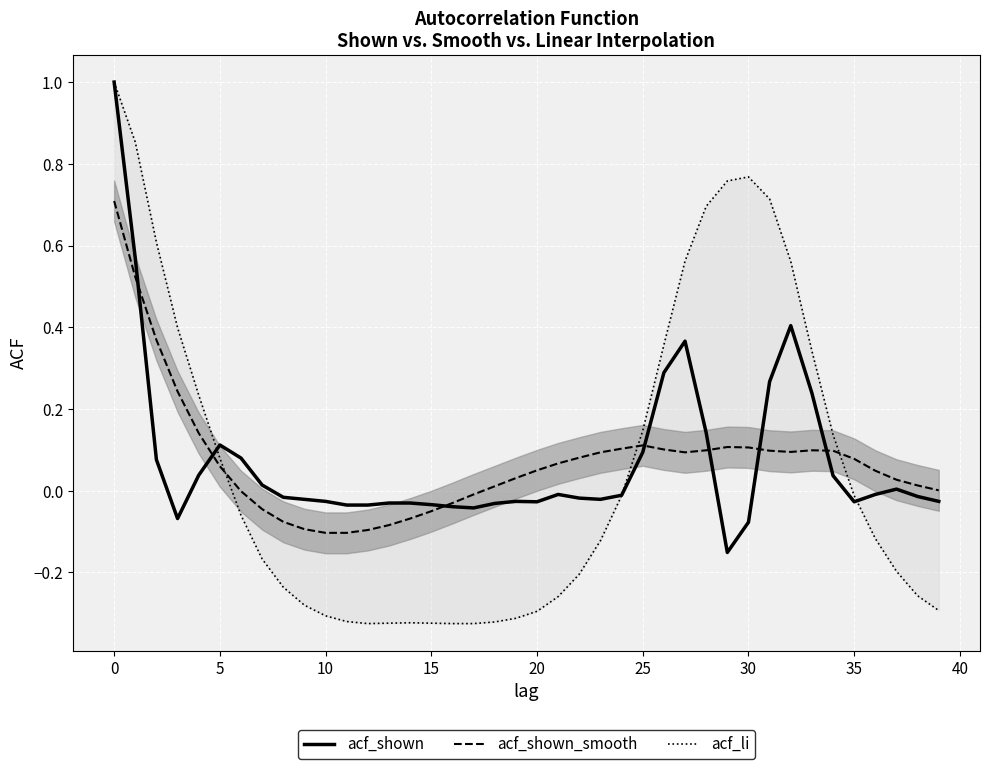

What is the maximum value shown in the chart?

1.0